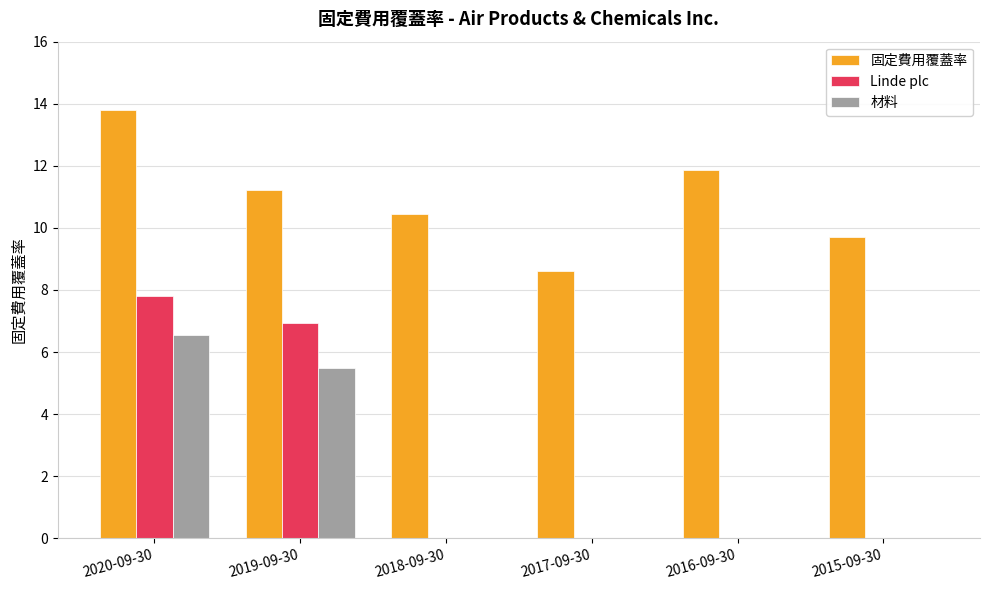

Which series changed the most between 2020-09-30 and 2017-09-30?

Linde plc